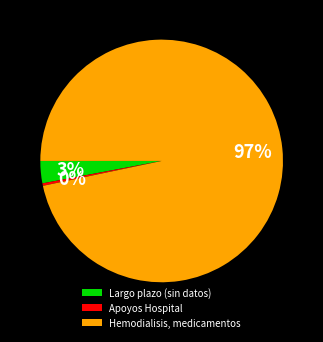

How many segments does this pie chart have?

3